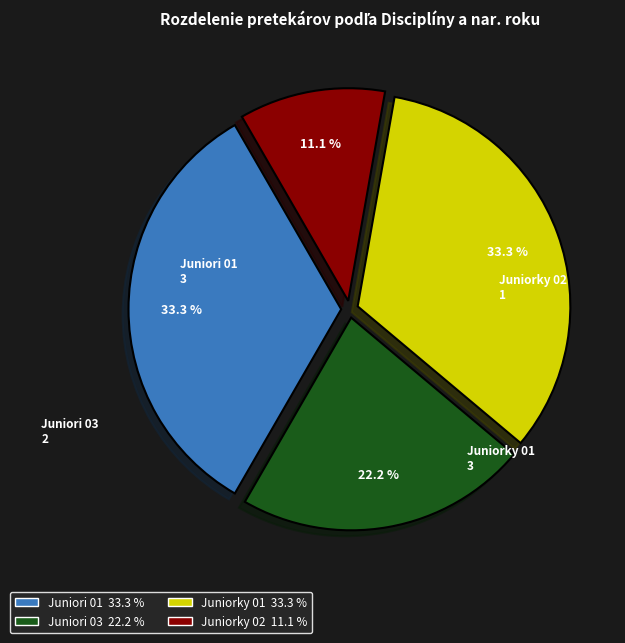

Does any single category account for the majority?

No